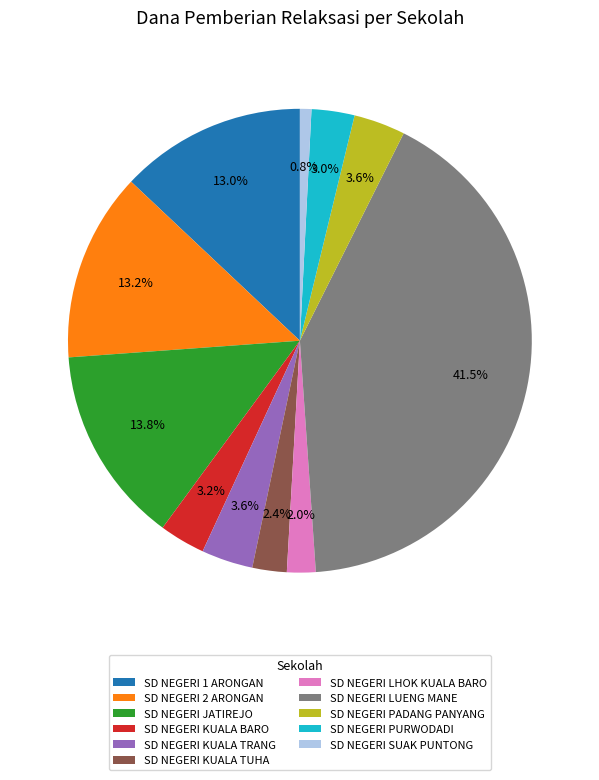

Is SD NEGERI LHOK KUALA BARO the majority of the pie?

No